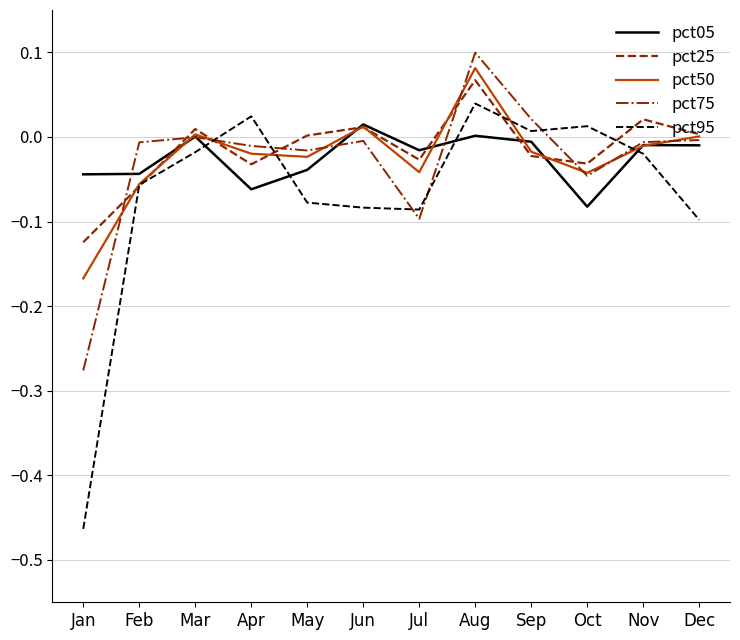

Which series has the largest range (max minus min)?

pct95